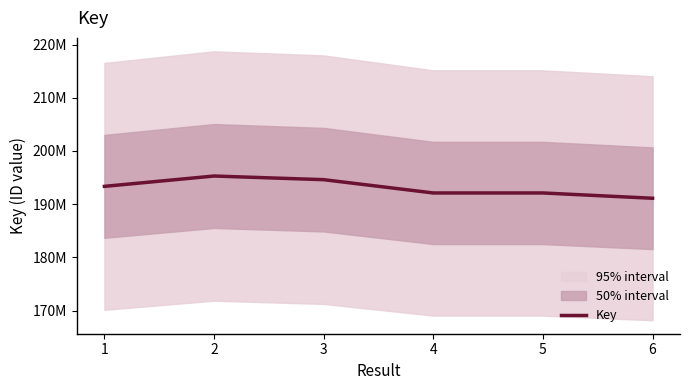

True or false: the data has more than 1 interior local peaks.

False